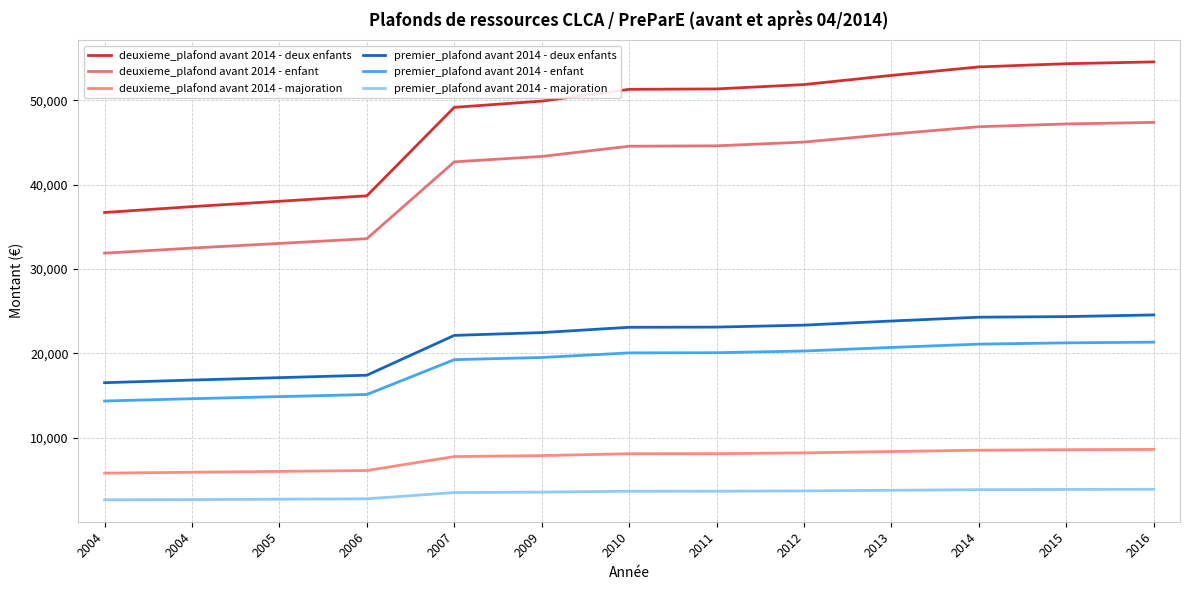

How many lines are shown in the chart?

6